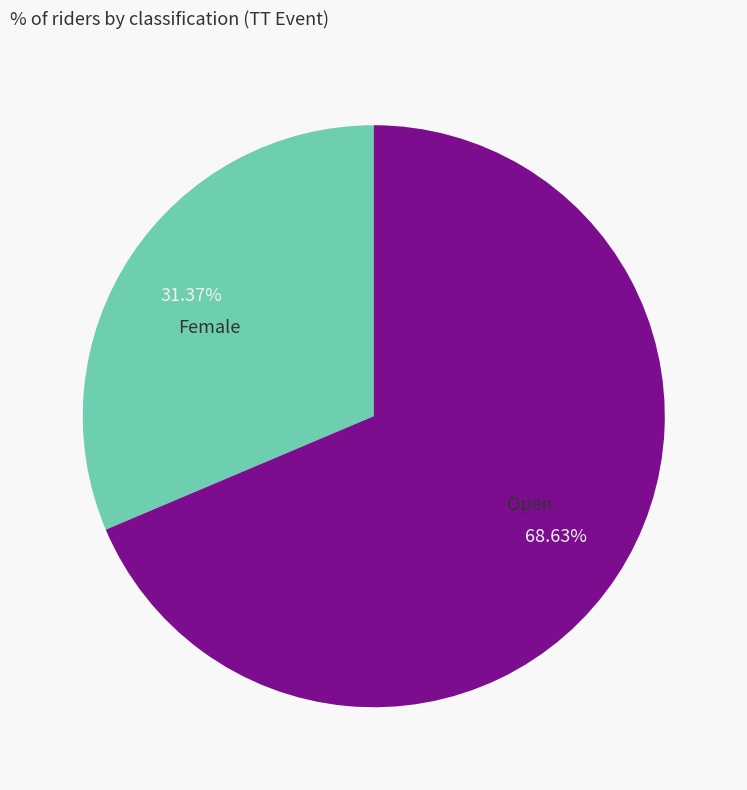

Count the number of slices in the pie.

2